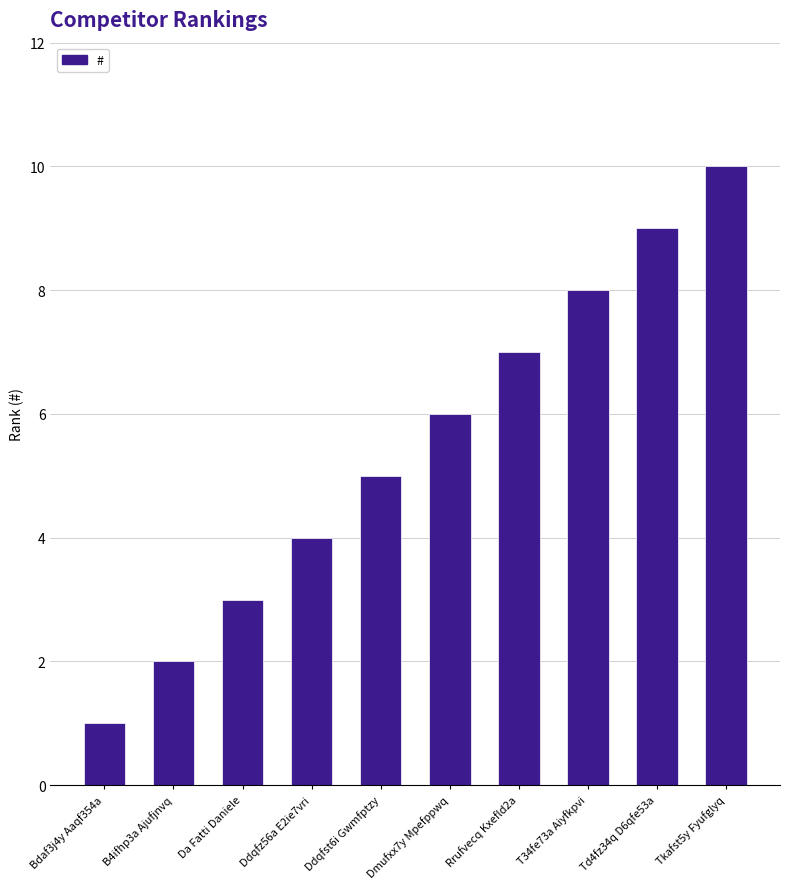

What is the difference between the maximum and minimum values?

9